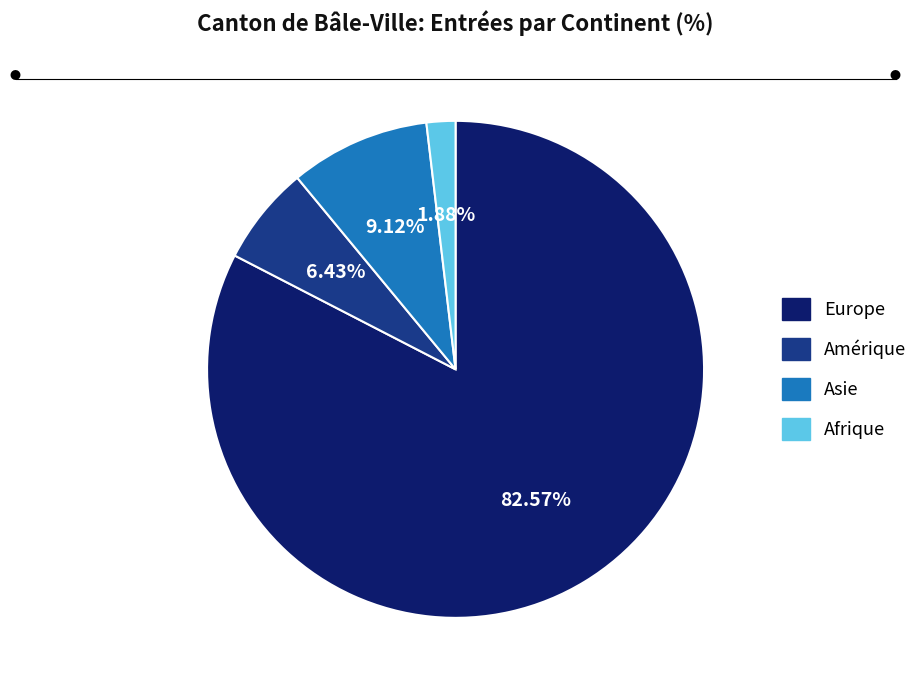

What portion of the pie excludes Afrique?

98.1%